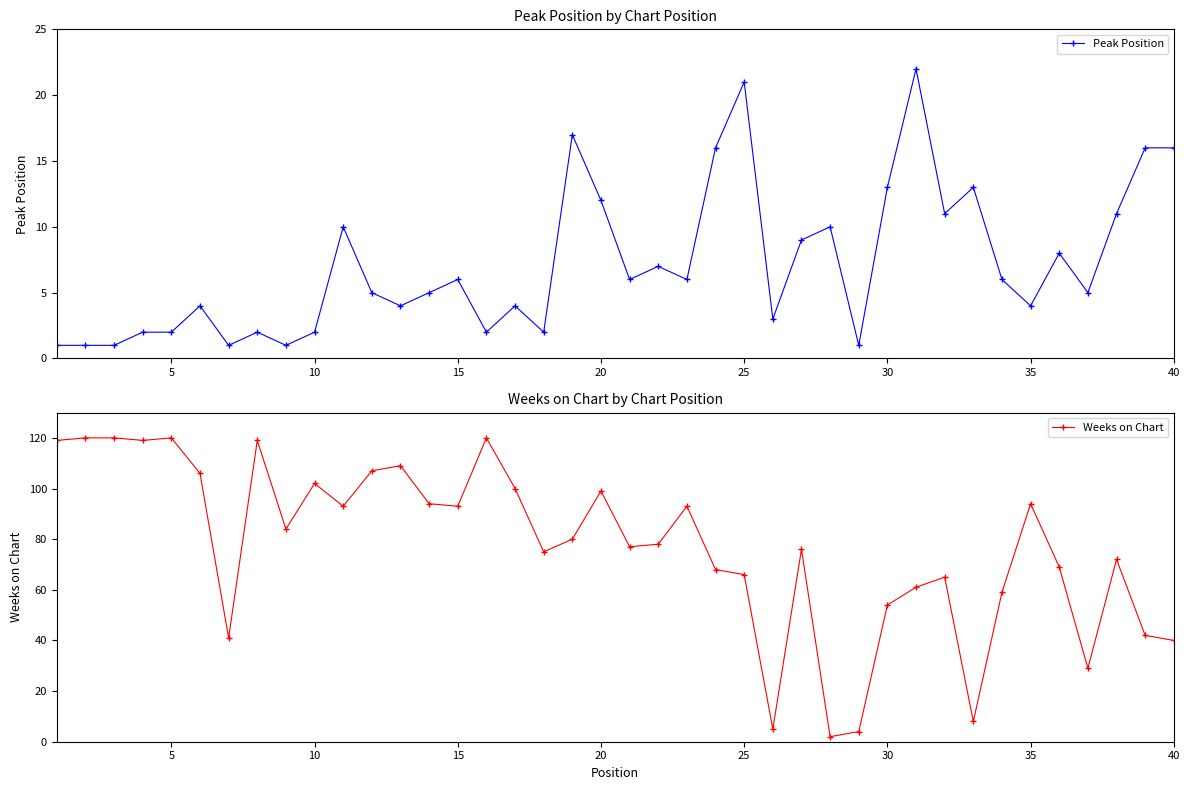

True or false: Peak Position has more than 2 points higher than both neighbors.

True